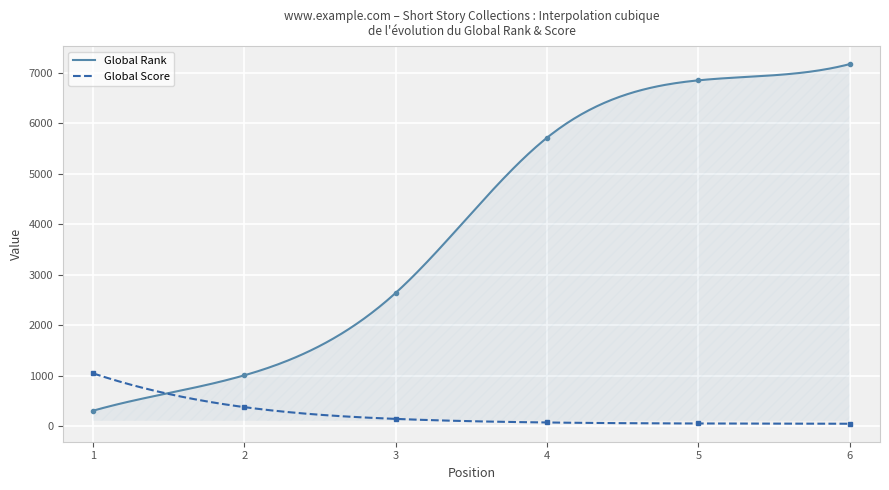

Reading left to right, what are all the values shown in this chart?

Global Rank: 1=304	2=1006	3=2641	4=5717	5=6853	6=7175
Global Score: 1=1043	2=374	3=141	4=70	5=50	6=45